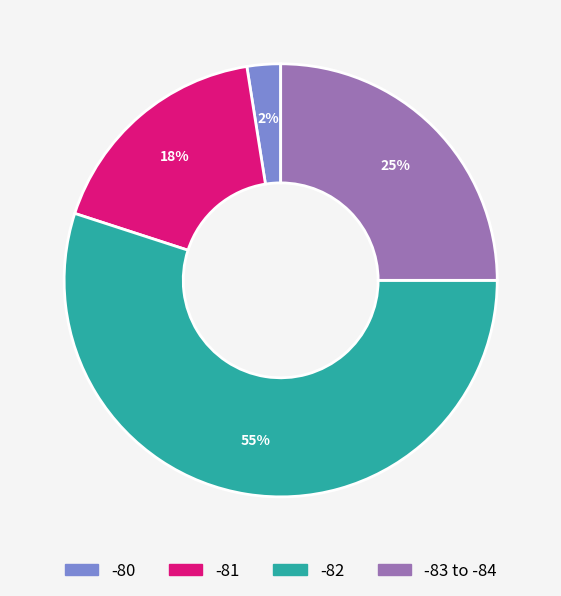

What percentage is the -81 slice, to the nearest percent?

18%